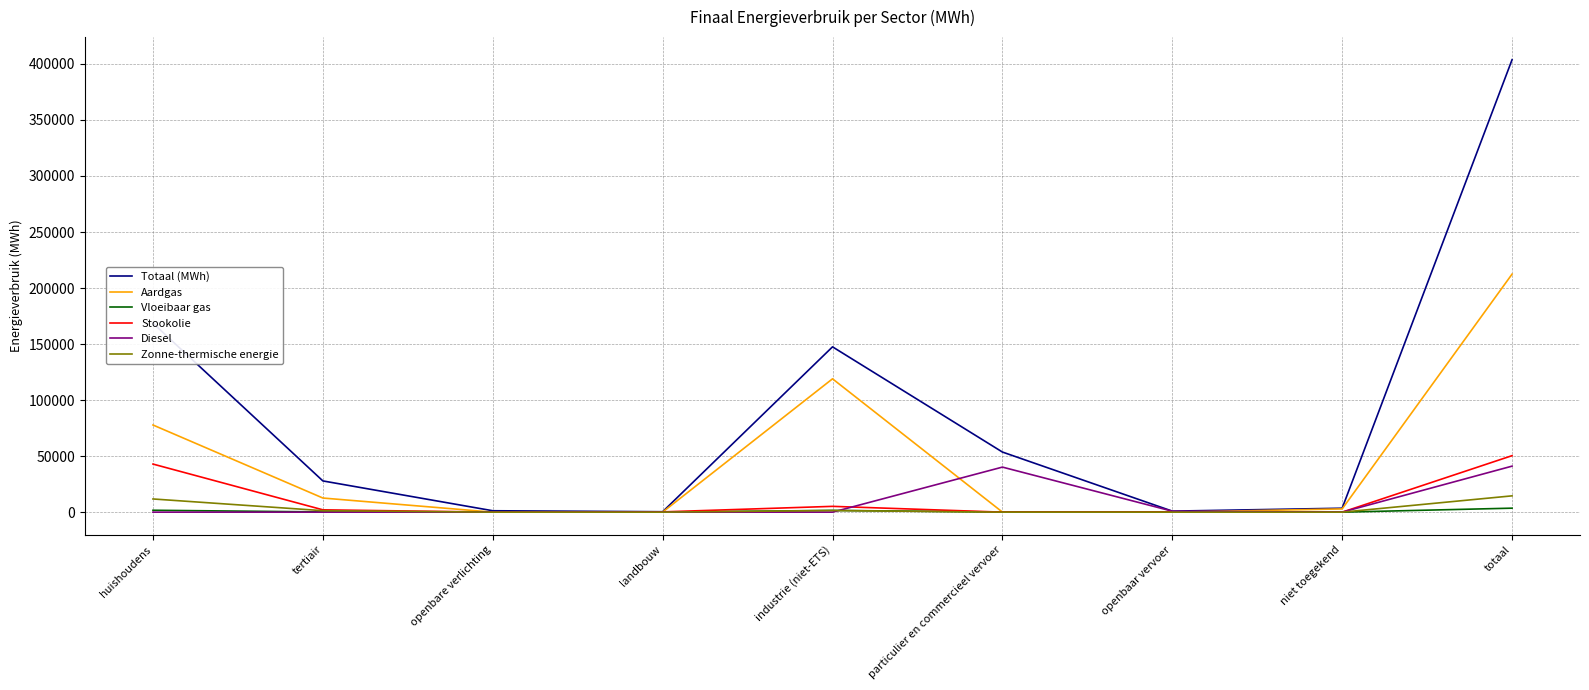

What position from the right is openbare verlichting?

7